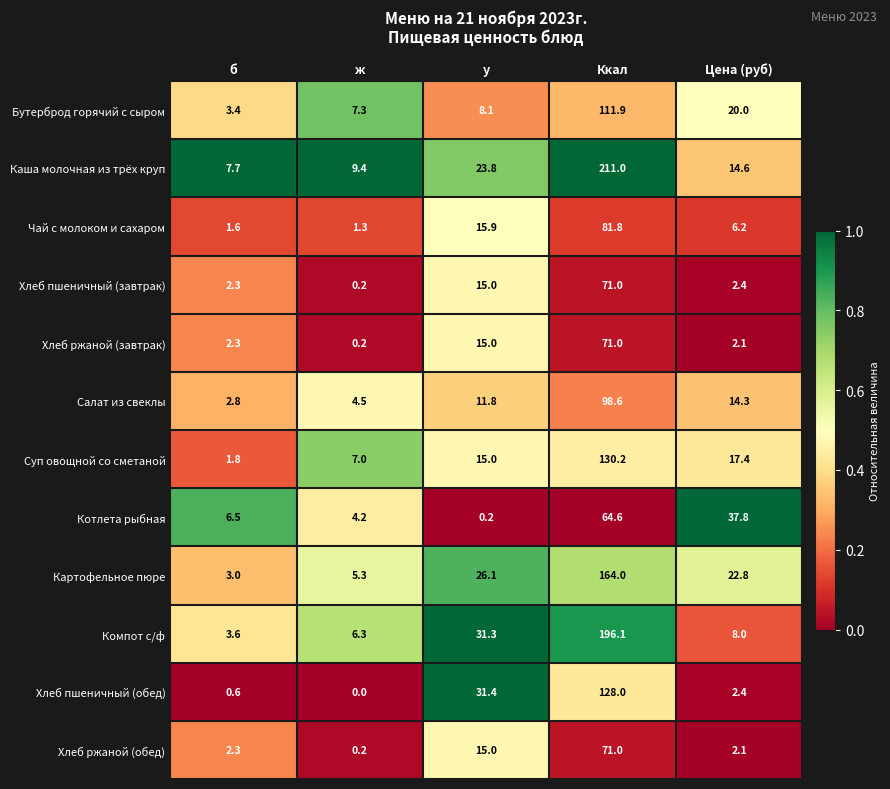

What is the sum of the Котлета рыбная values at б and у?

6.7